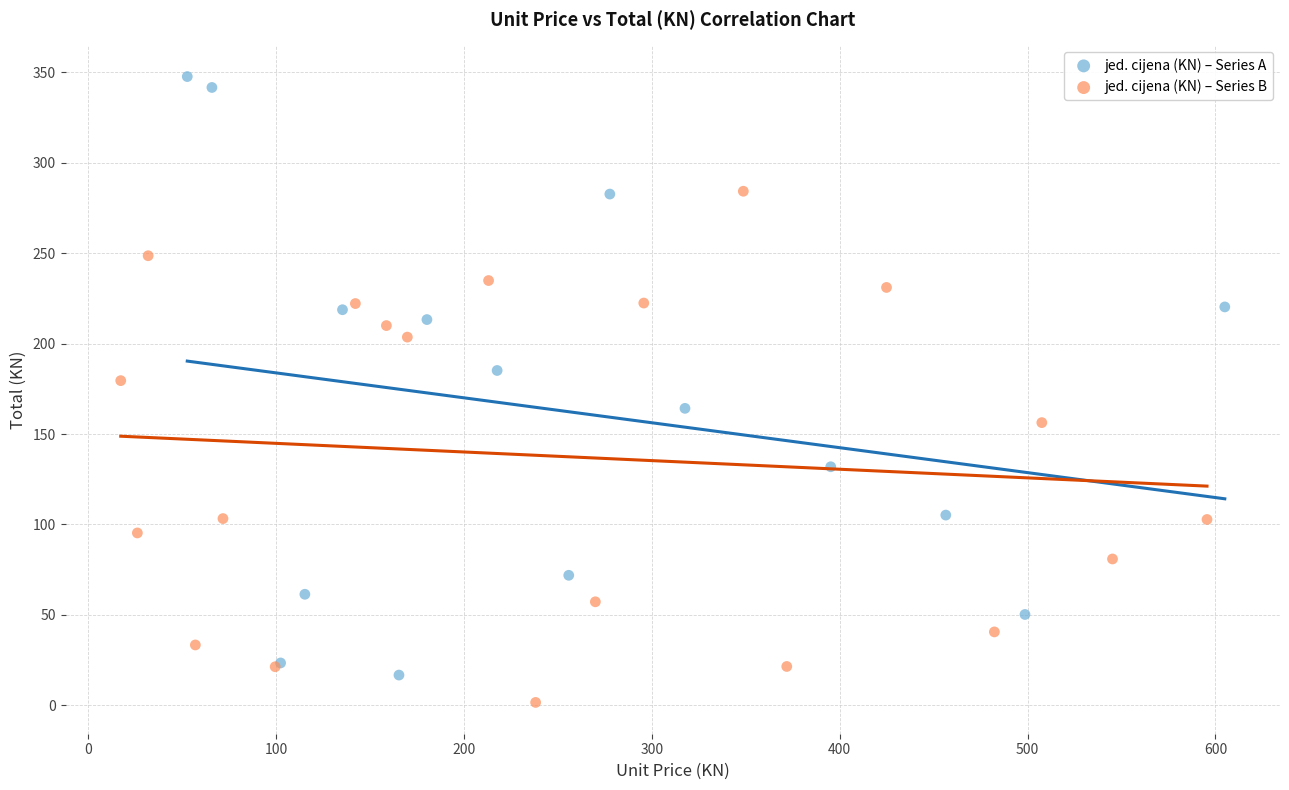

What are all the series names shown in the legend?

jed. cijena (KN) – Series A, jed. cijena (KN) – Series B